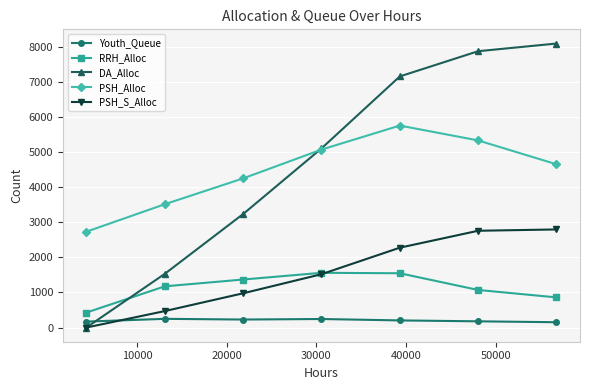

List the series in order of their peak value, lowest first.

Youth_Queue, RRH_Alloc, PSH_S_Alloc, PSH_Alloc, DA_Alloc